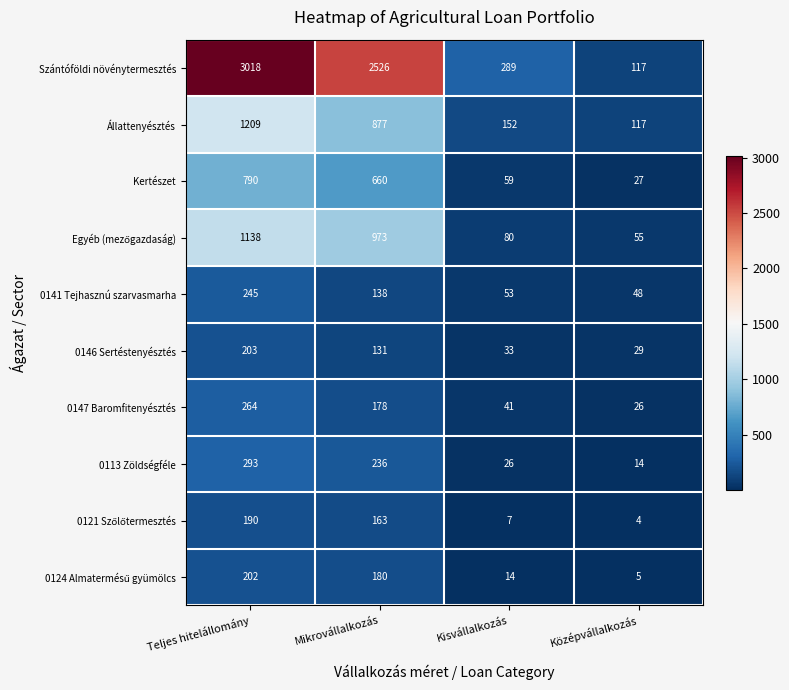

What is the maximum value shown in the chart?

3018